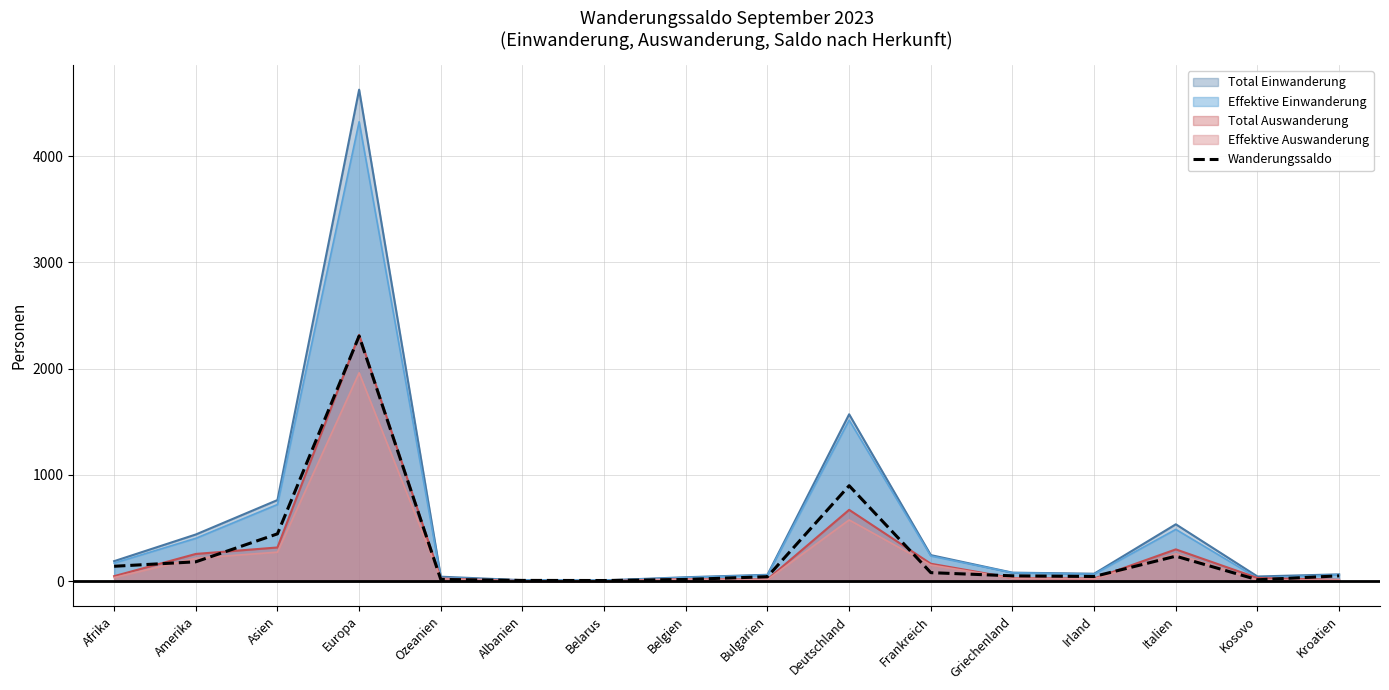

The value at Kosovo is 18. True or false?

False